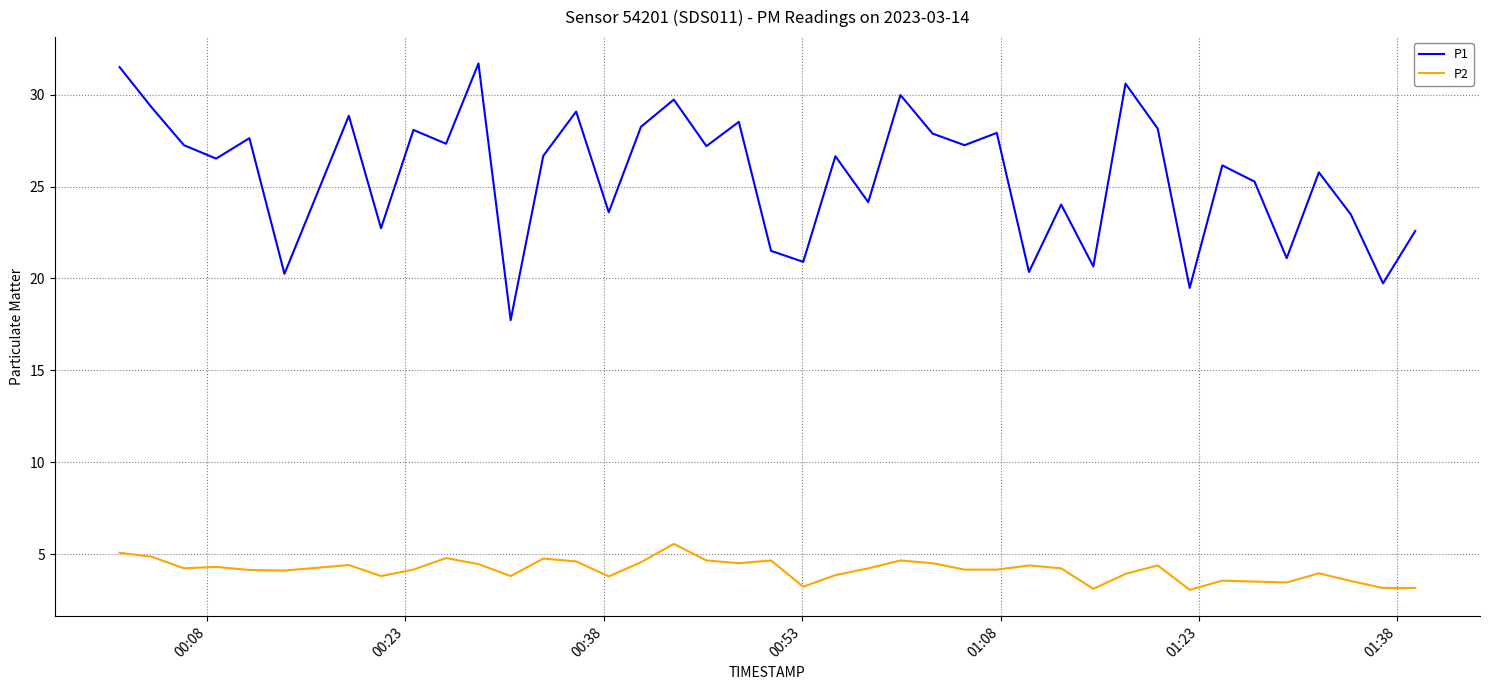

Rank the series by their maximum value, from lowest to highest.

P2, P1